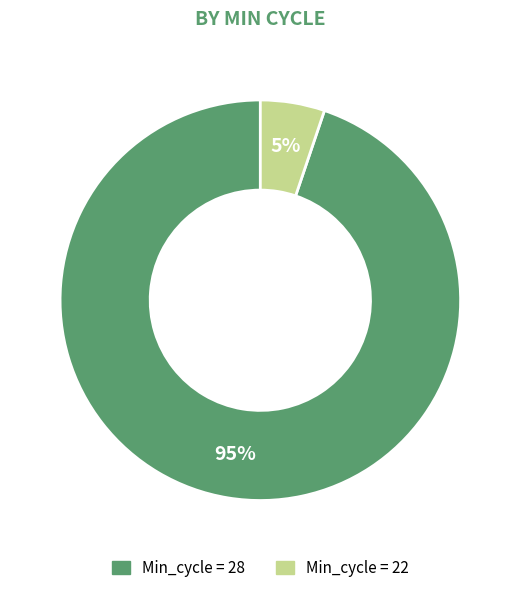

True or false: Min_cycle = 28 accounts for 95% of the total.

True